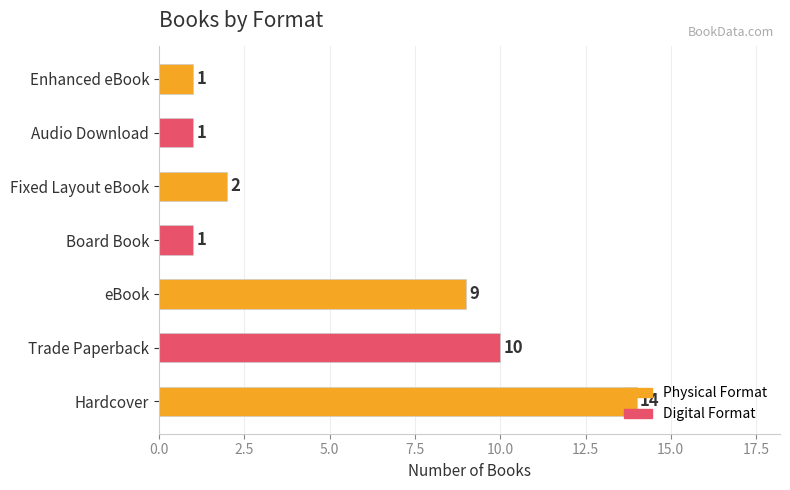

What is the difference between the maximum and minimum values?

13